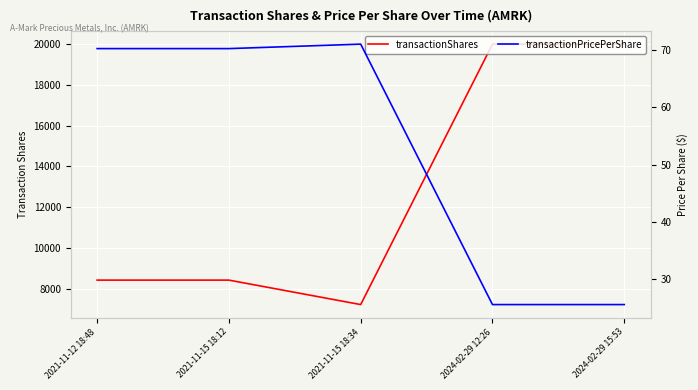

Is the value of transactionPricePerShare at 2021-11-15 18:12 greater than the value of transactionShares at 2024-02-29 12:26?

No